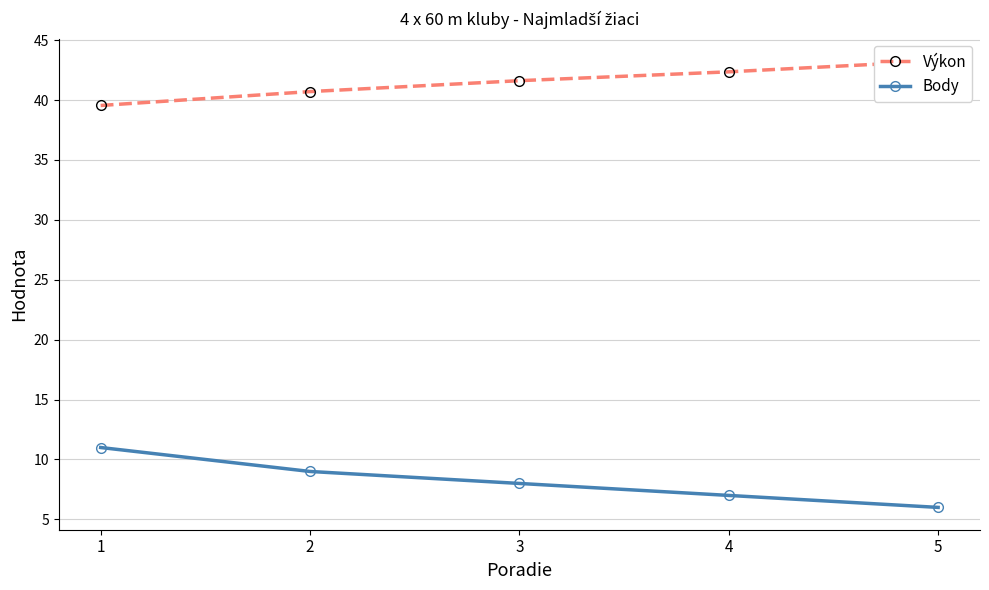

Rank the categories by Body value from lowest to highest.

5, 4, 3, 2, 1